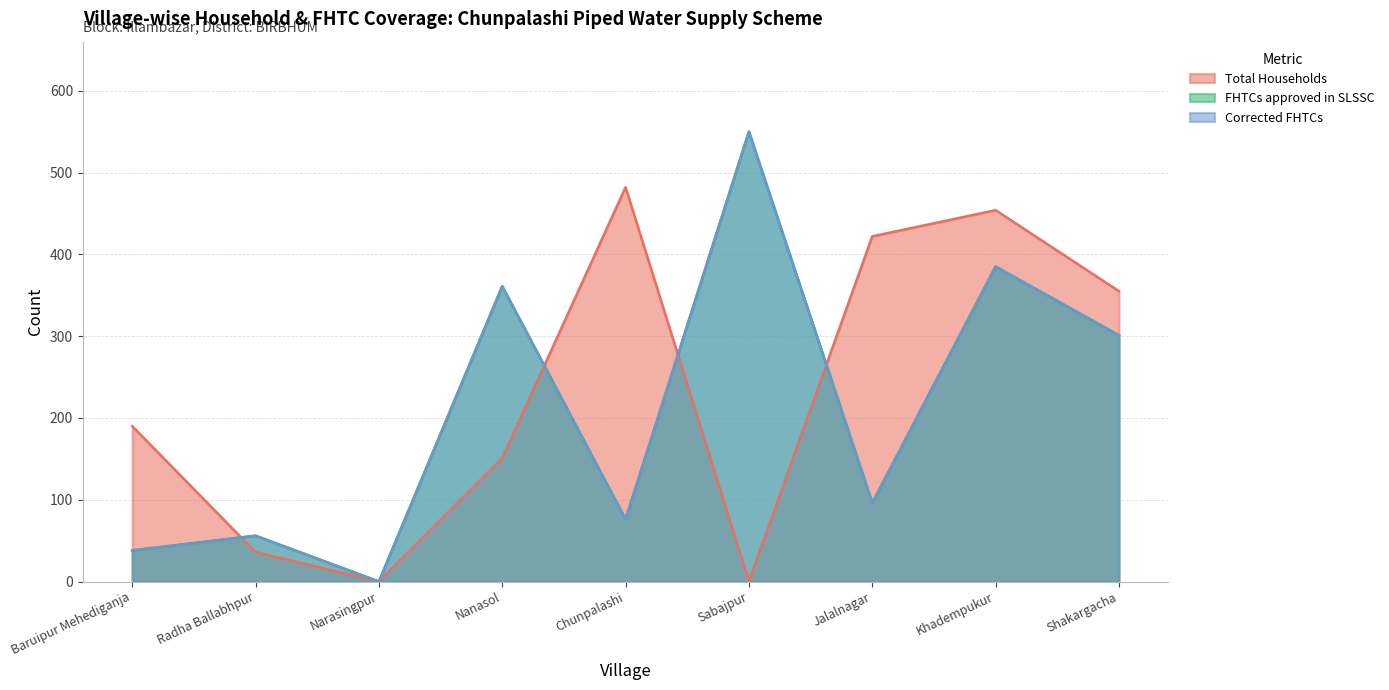

At which category does Total Households reach its first local valley?

Narasingpur